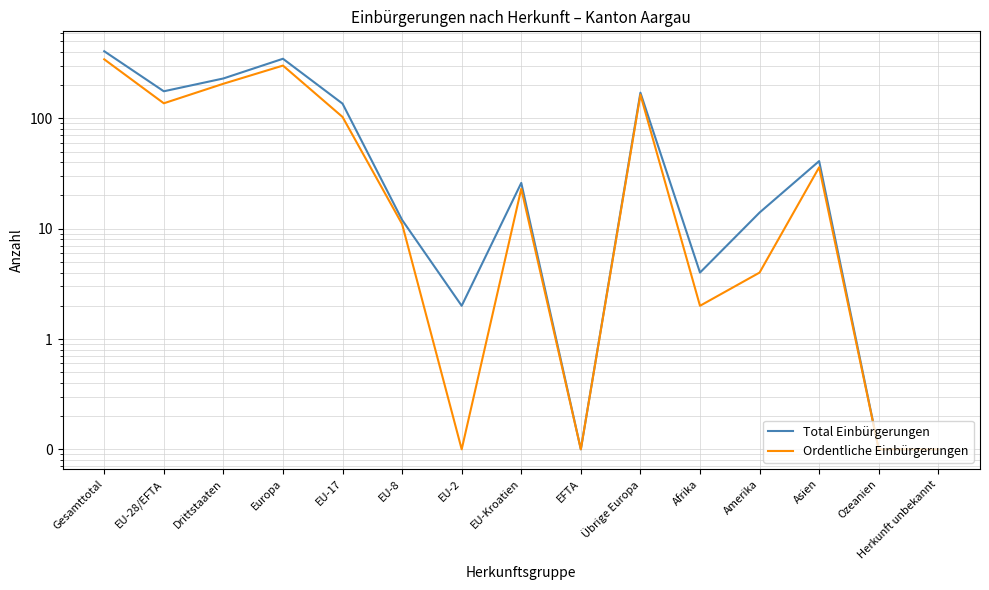

What is the sum of all Total Einbürgerungen values?

1565.3